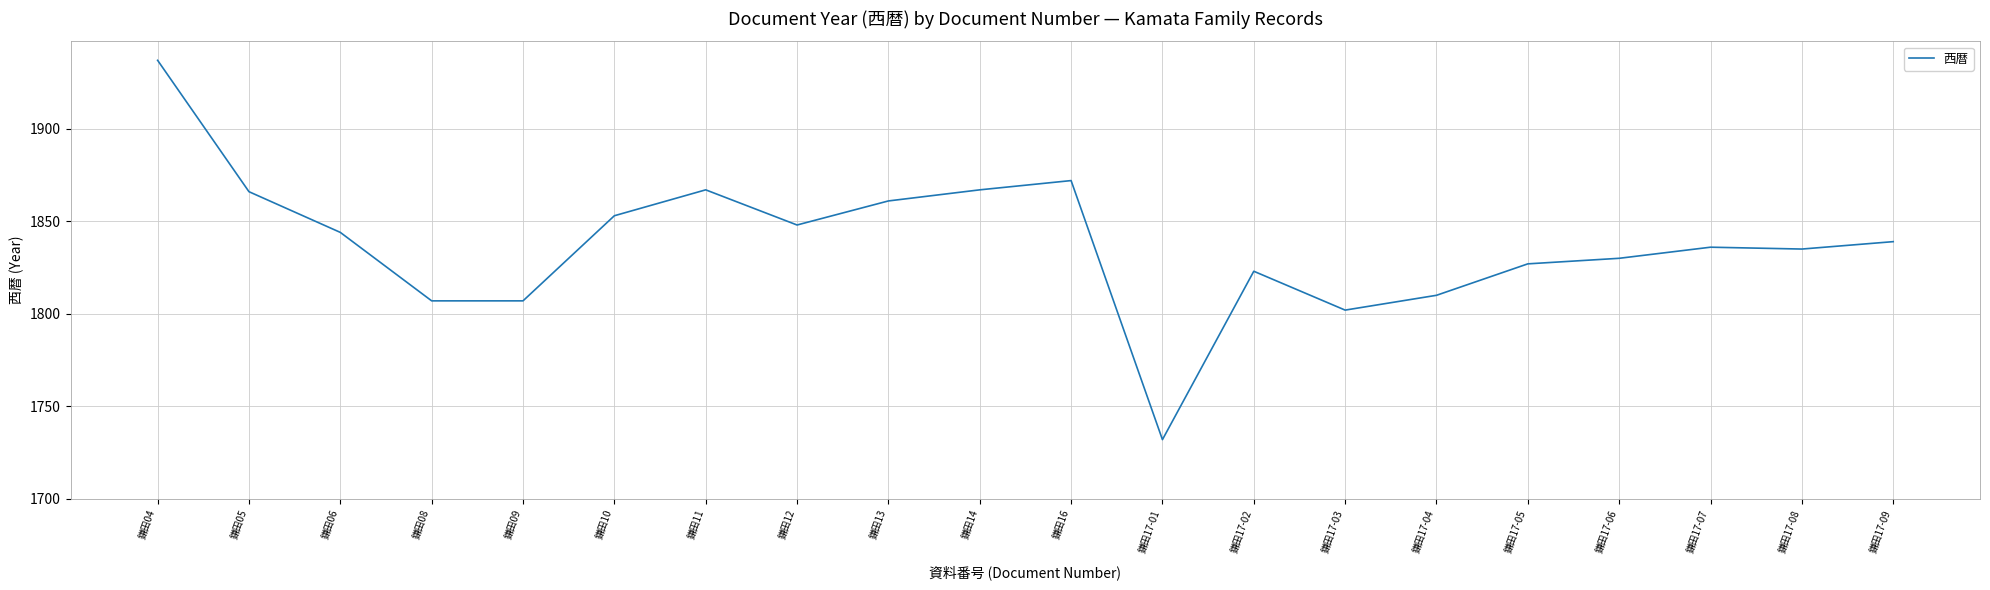

What is the difference between the second highest and second lowest values?

70